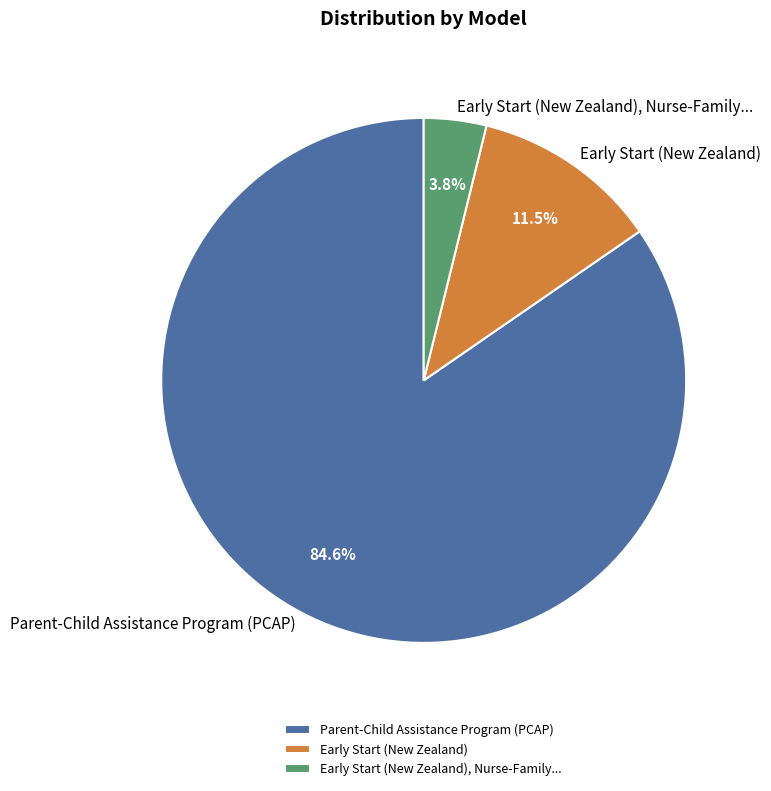

Rank the categories by value from highest to lowest.

Parent-Child Assistance Program (PCAP), Early Start (New Zealand), Early Start (New Zealand), Nurse-Family...